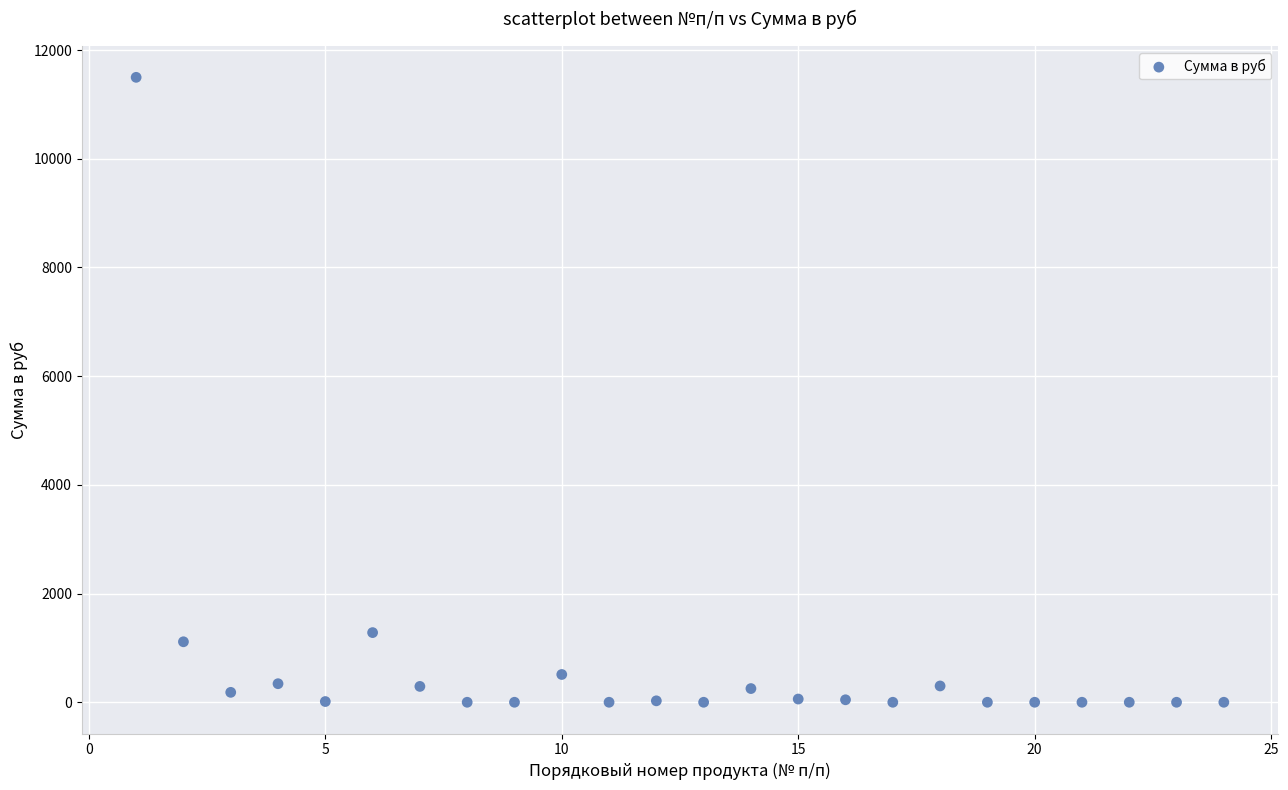

What Y value in the scatter plot is closest to 5748?

1281.6